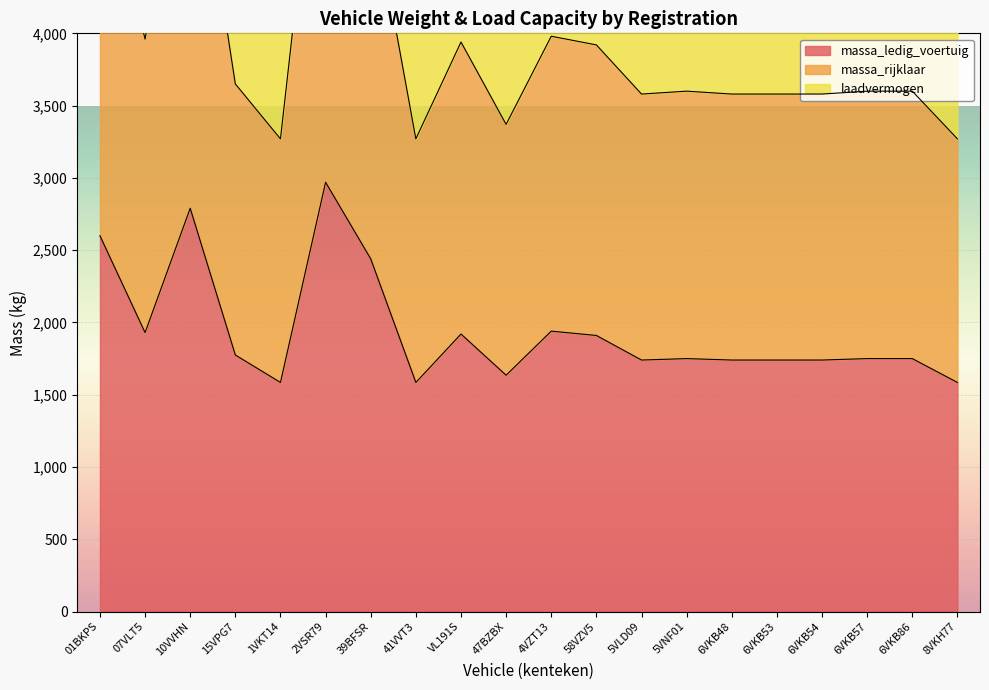

What position from the left is 58VZV5?

12